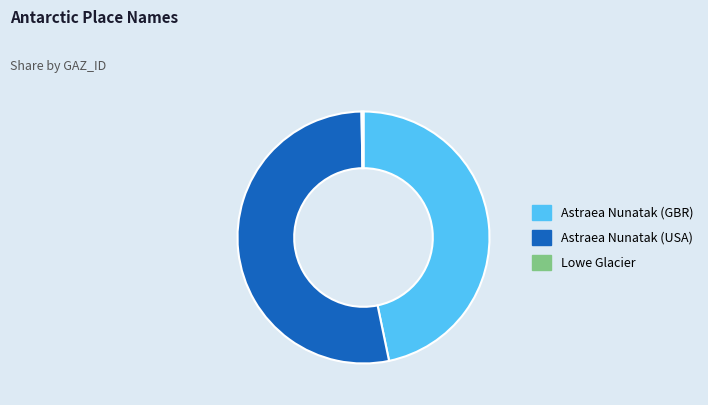

The Astraea Nunatak (USA) slice represents 43% of the pie. True or false?

False